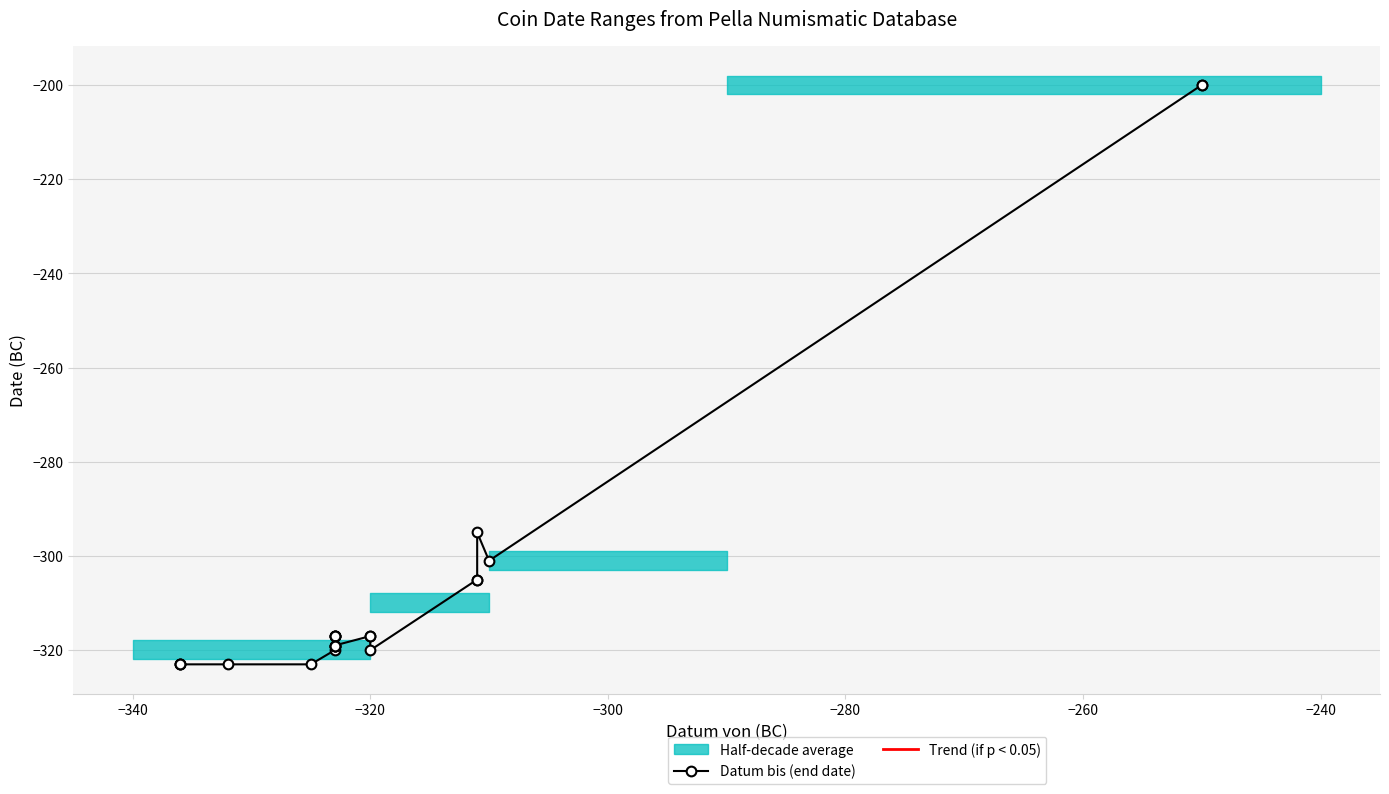

What is the value of the 18th point from the left?

-305